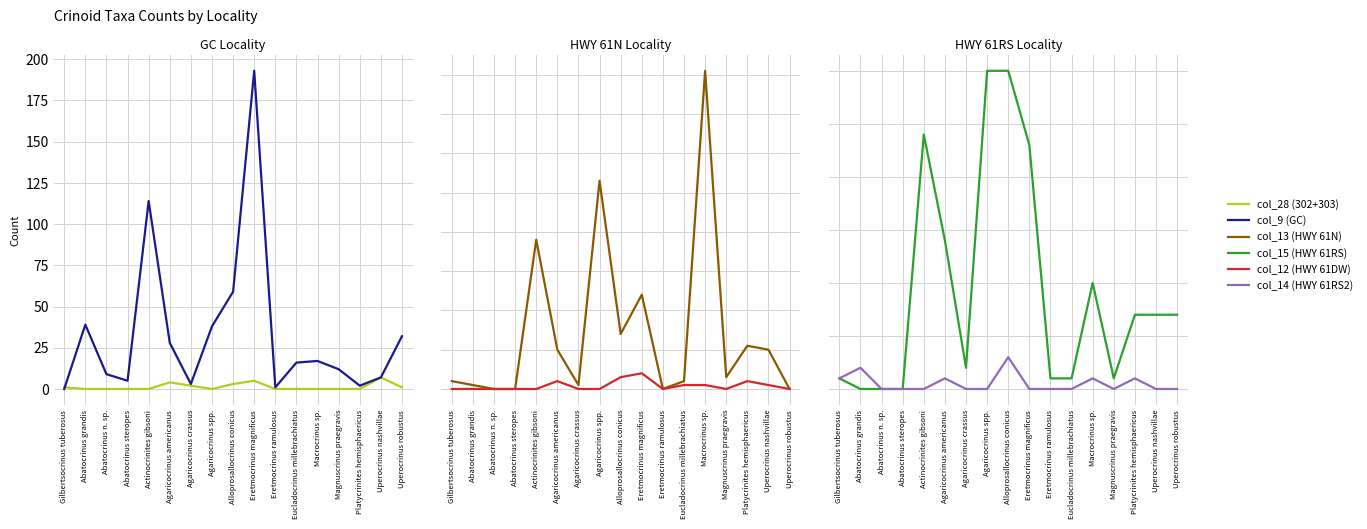

Does the chart have visible grid lines?

Yes